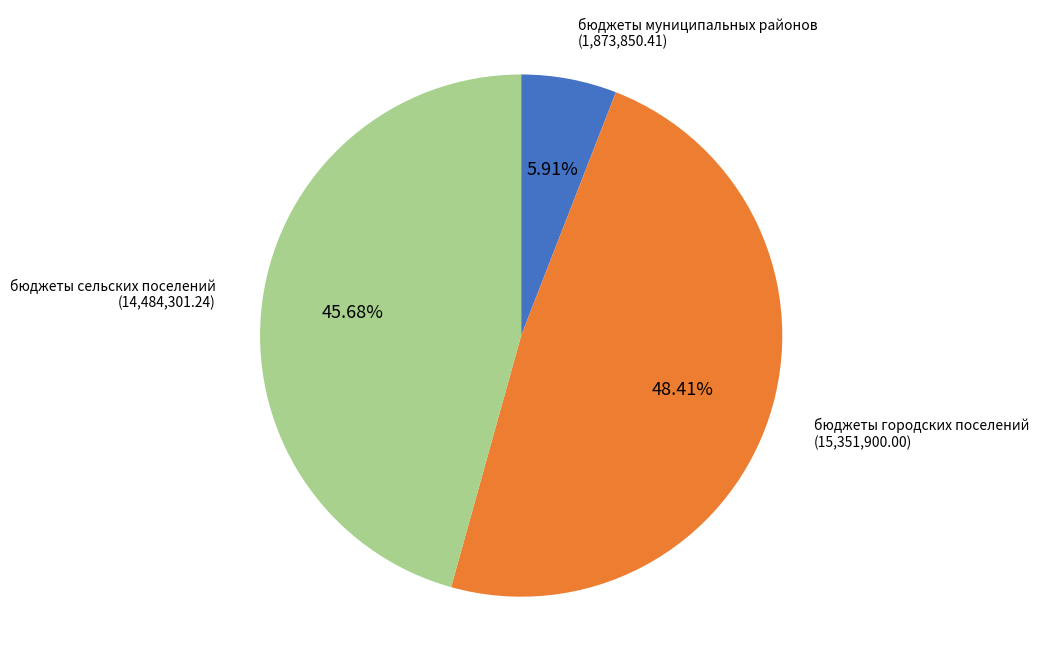

What is the total percentage of бюджеты сельских поселений and бюджеты городских поселений?

94.1%